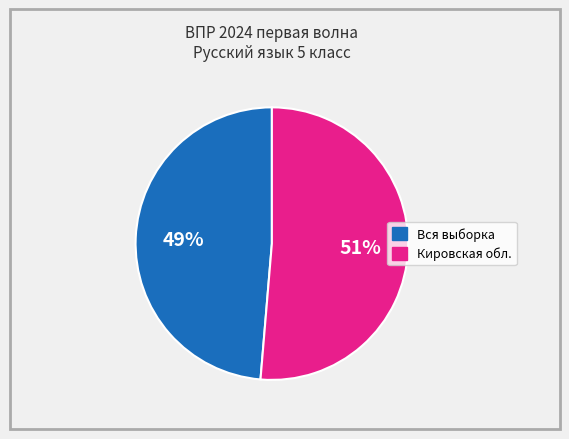

Is there a majority slice in this chart?

Yes